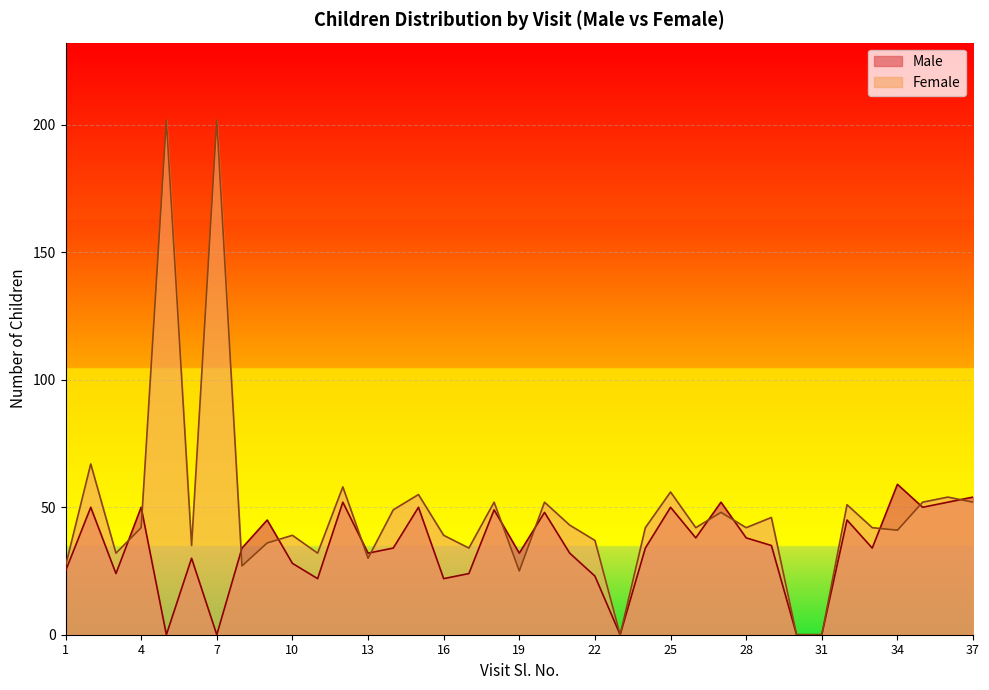

What is the value of the Female point at the 4th from the left?

42